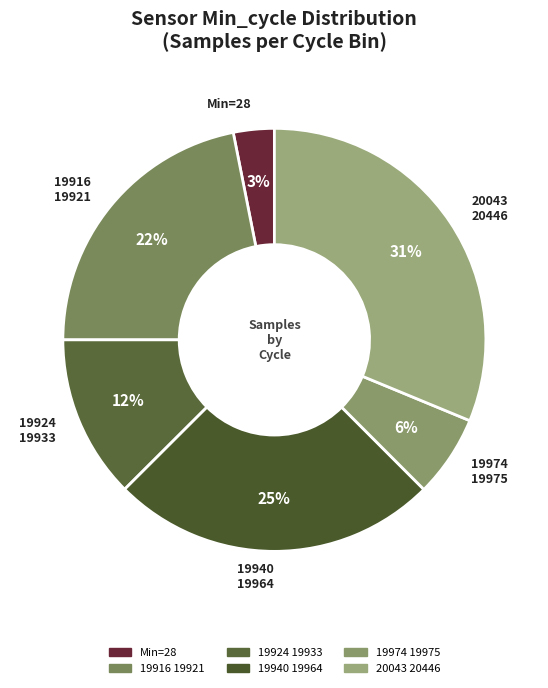

Rank the categories by value from highest to lowest.

20043 20446, 19940 19964, 19916 19921, 19924 19933, 19974 19975, Min=28